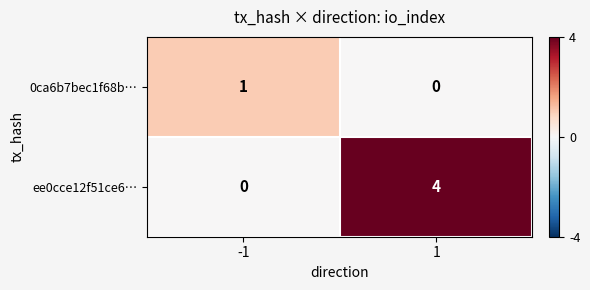

The value of 0ca6b7bec1f68b… at -1 is 1. True or false?

True